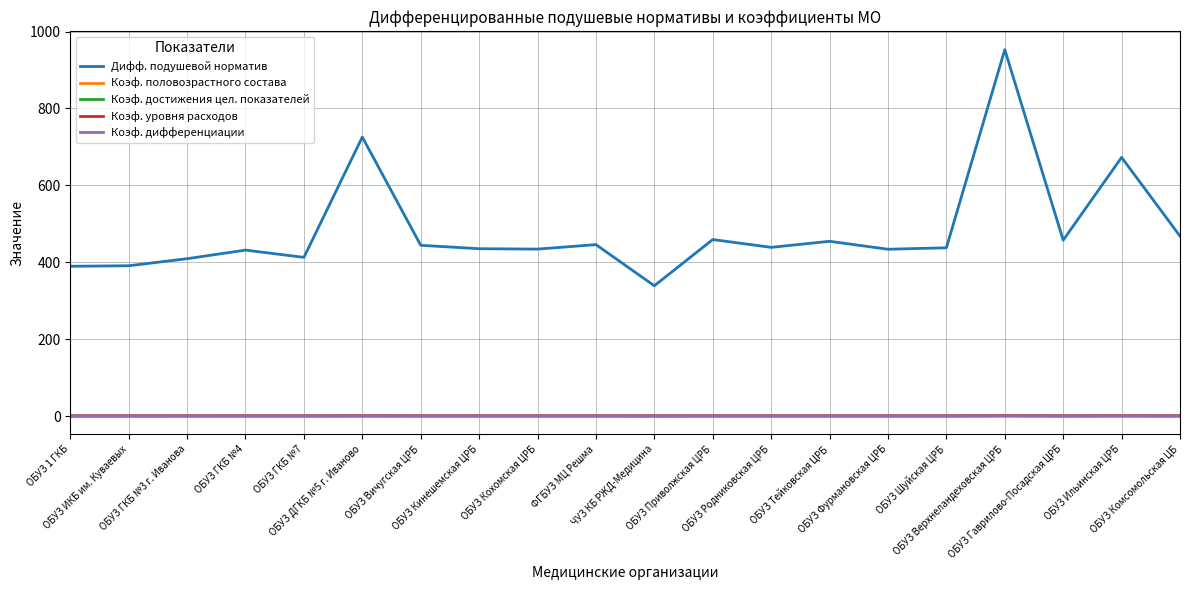

True or false: Коэф. дифференциации and Дифф. подушевой норматив intersect in this chart.

False